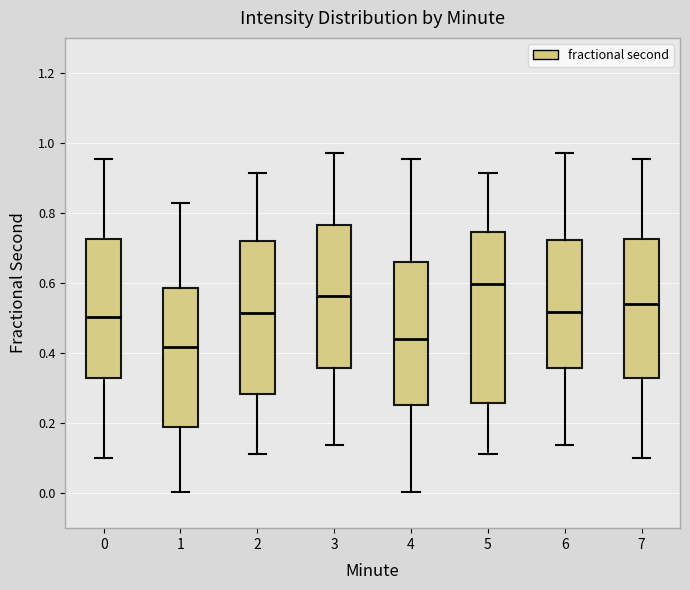

Reading left to right, transcribe this box plot: for each box, give where its median line is, the range the box spans, and where its two whiskers end, as read against the y-axis. The values are not printed on the chart, so give them approximately, as read against the axis.

0: median 0.50, box 0.32 to 0.72, whiskers 0.10 to 0.96
1: median 0.42, box 0.18 to 0.58, whiskers 0.00 to 0.82
2: median 0.52, box 0.28 to 0.72, whiskers 0.12 to 0.92
3: median 0.56, box 0.36 to 0.76, whiskers 0.14 to 0.98
4: median 0.44, box 0.26 to 0.66, whiskers 0.00 to 0.96
5: median 0.60, box 0.26 to 0.74, whiskers 0.12 to 0.92
6: median 0.52, box 0.36 to 0.72, whiskers 0.14 to 0.98
7: median 0.54, box 0.32 to 0.72, whiskers 0.10 to 0.96